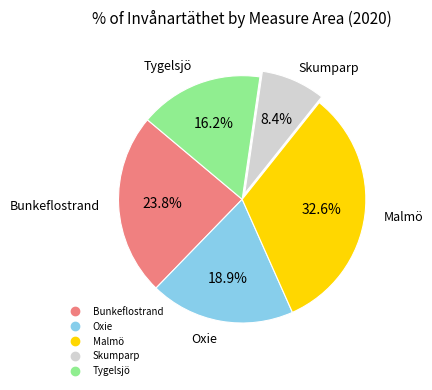

What is the ratio of the value at Bunkeflostrand to the value at Skumparp?

2.8